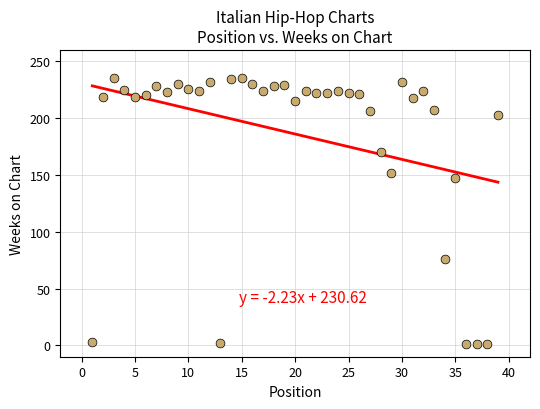

What is the range of Y values (max minus min)?

234